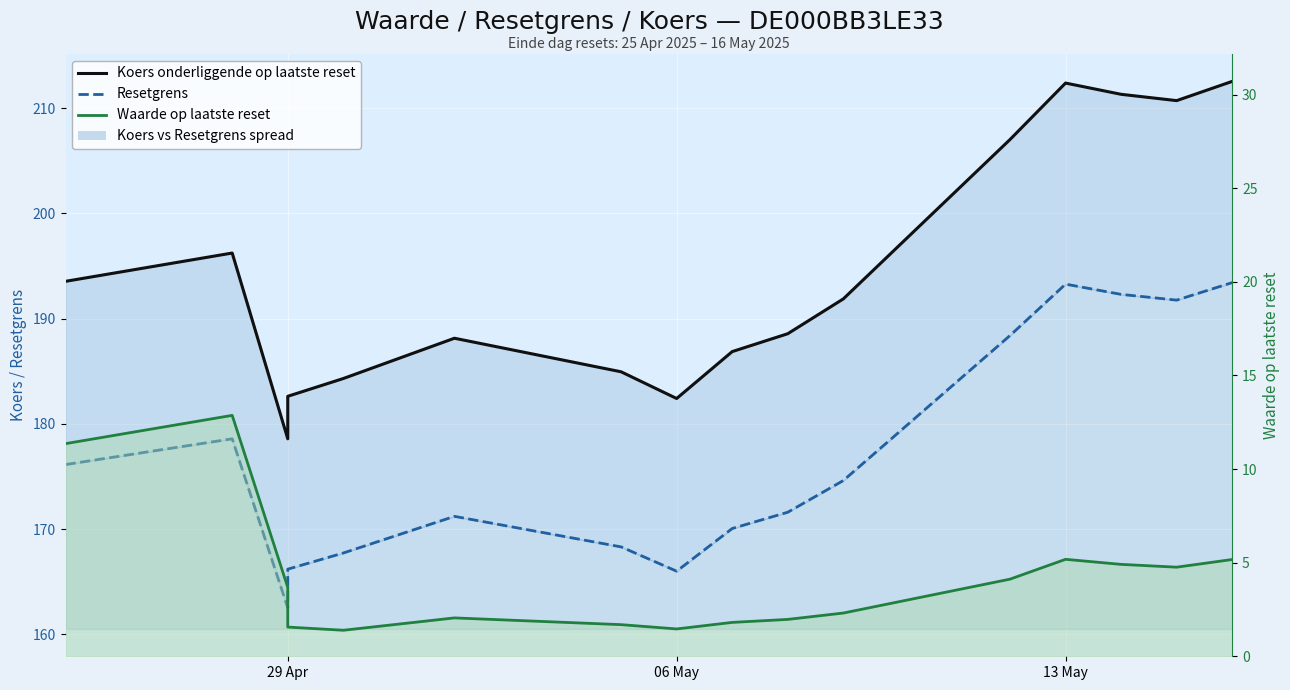

Count the number of categories in the chart.

16